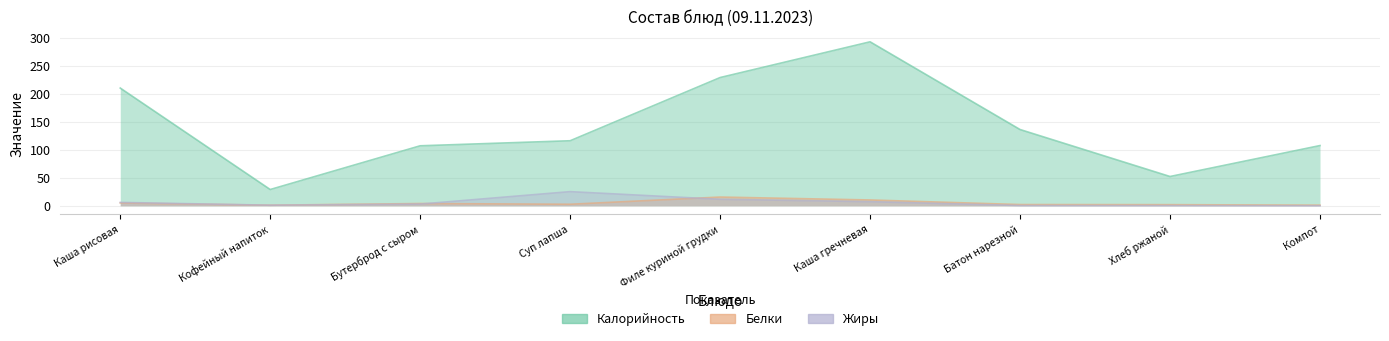

True or false: Жиры has more than 2 points higher than both neighbors.

False